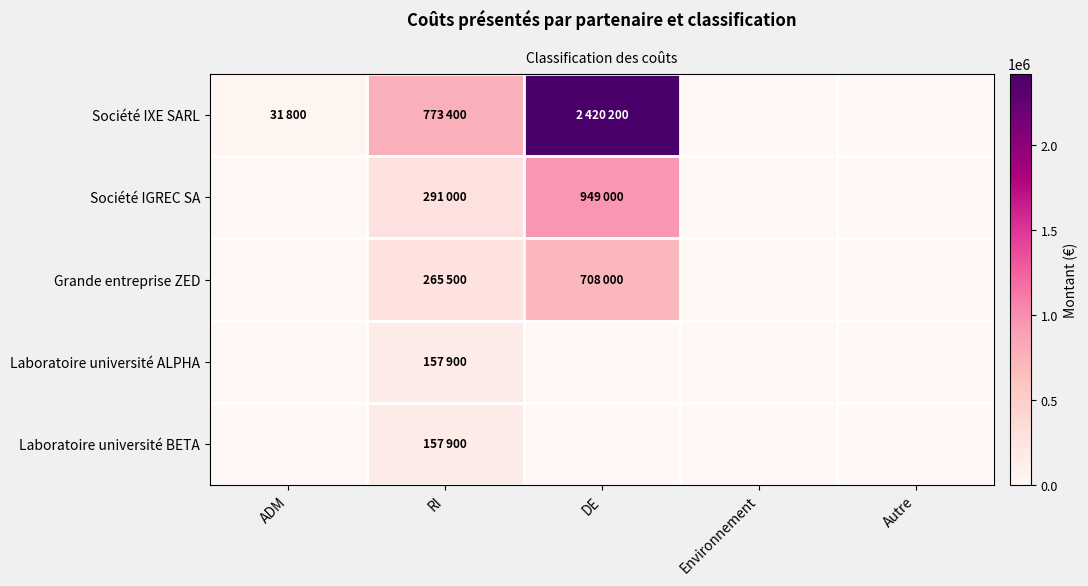

At how many categories does at least one series exceed 2271406?

1